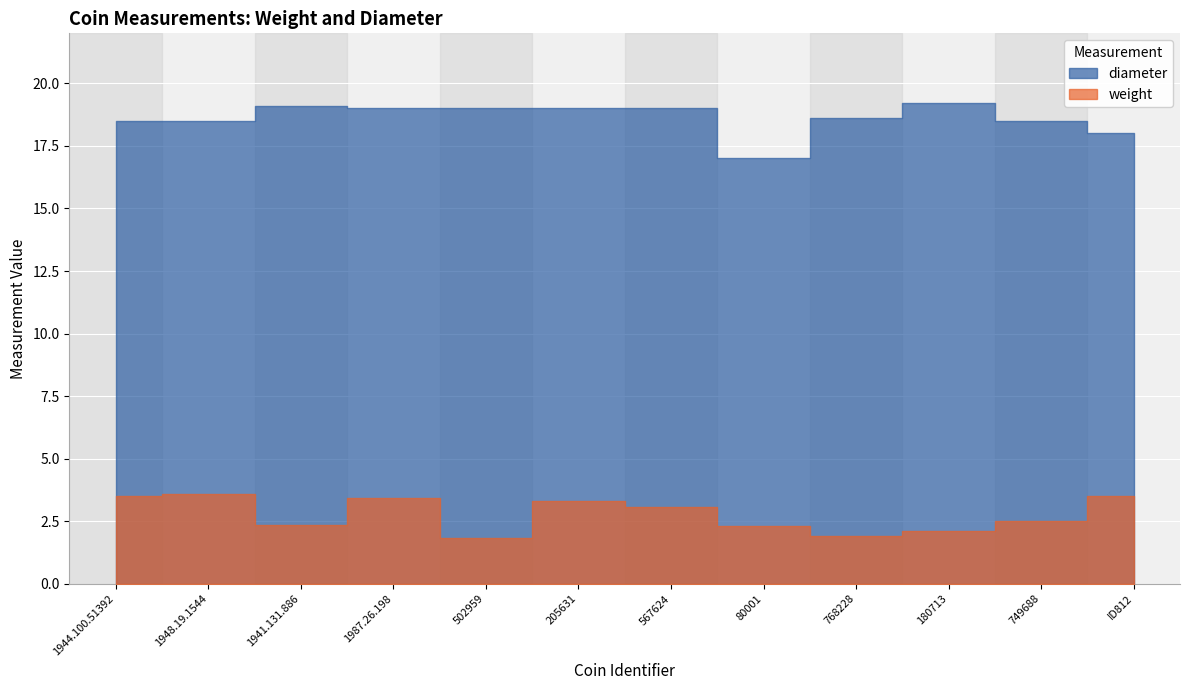

What is the average value of the weight series?

2.8